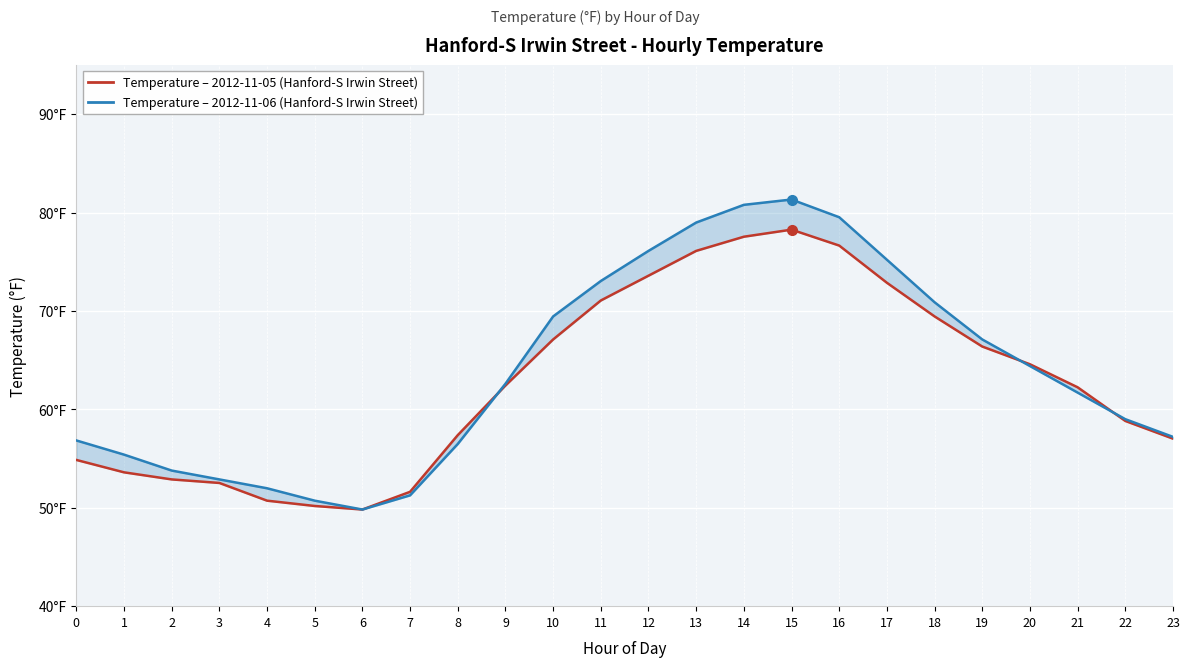

Where is the first local minimum for 2012-11-05?

6